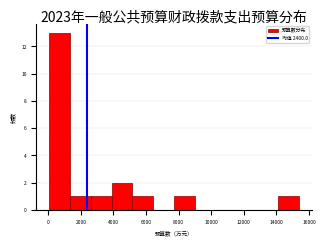

Which range on the x-axis has the tallest bar?

0 to 1400